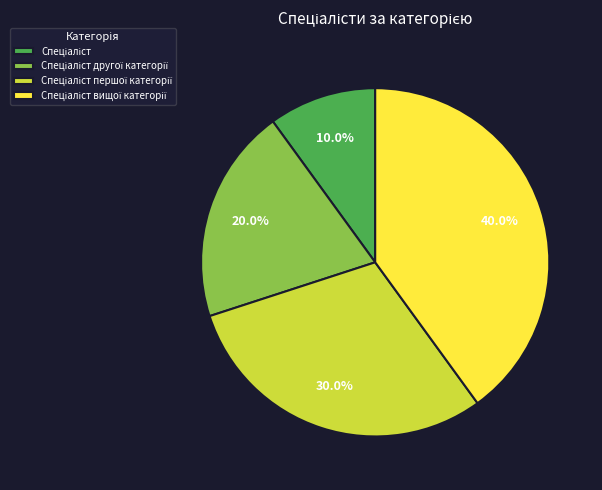

Is there a majority slice in this chart?

No